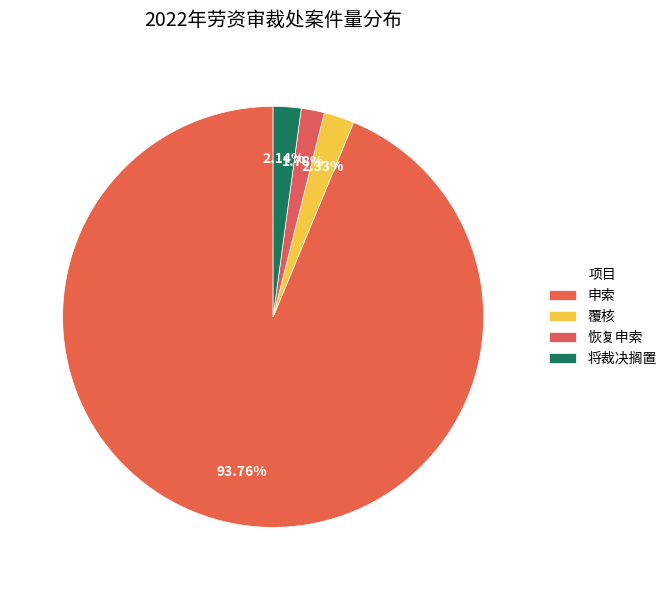

What percentage is the 将裁决搁置 slice, to the nearest percent?

2%